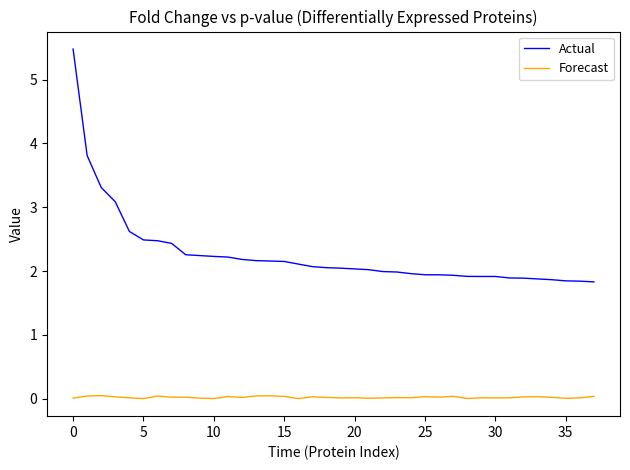

True or false: Actual and Forecast intersect in this chart.

False